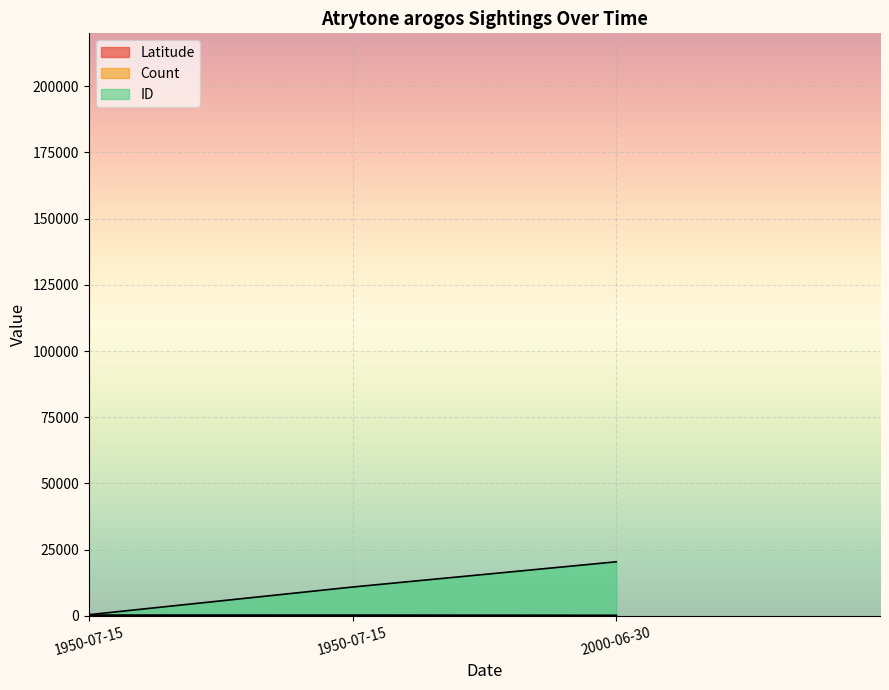

At which category is the sum across all series the highest?

2000-06-30